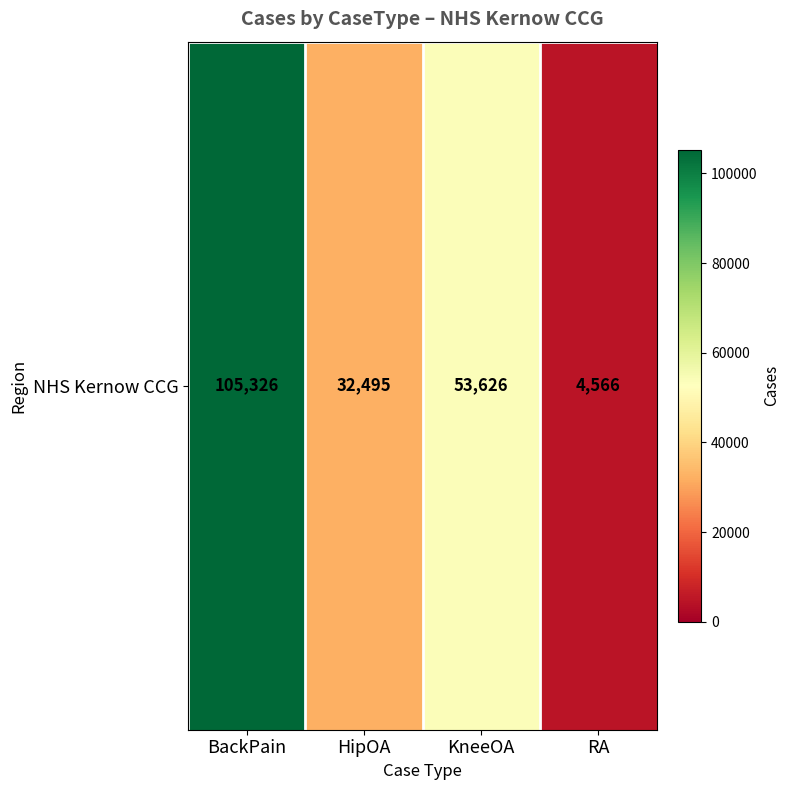

At which category does the chart reach its peak across all series?

BackPain